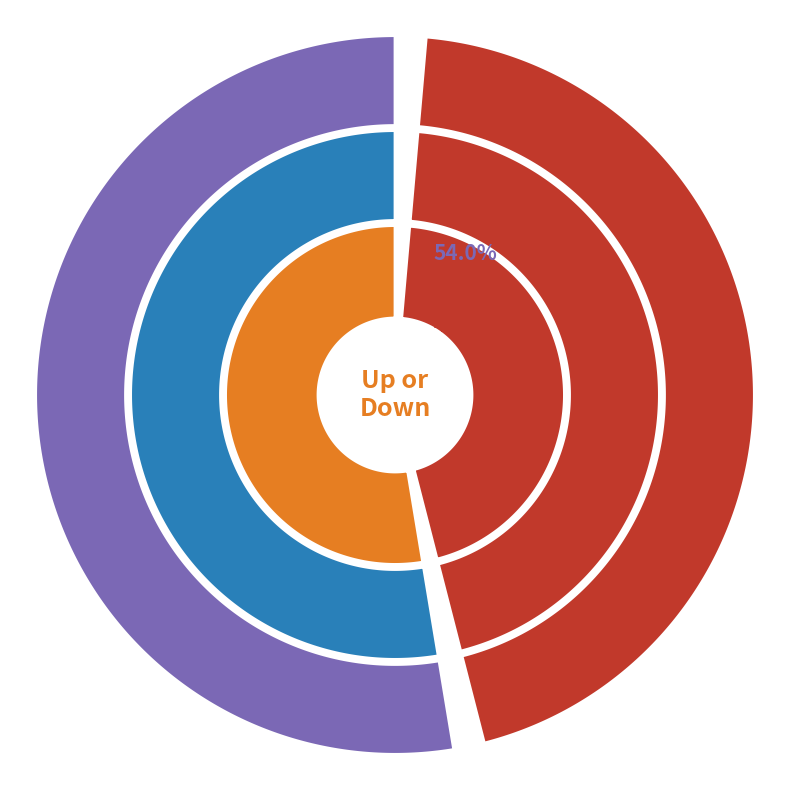

Which category has the biggest portion of the pie?

up